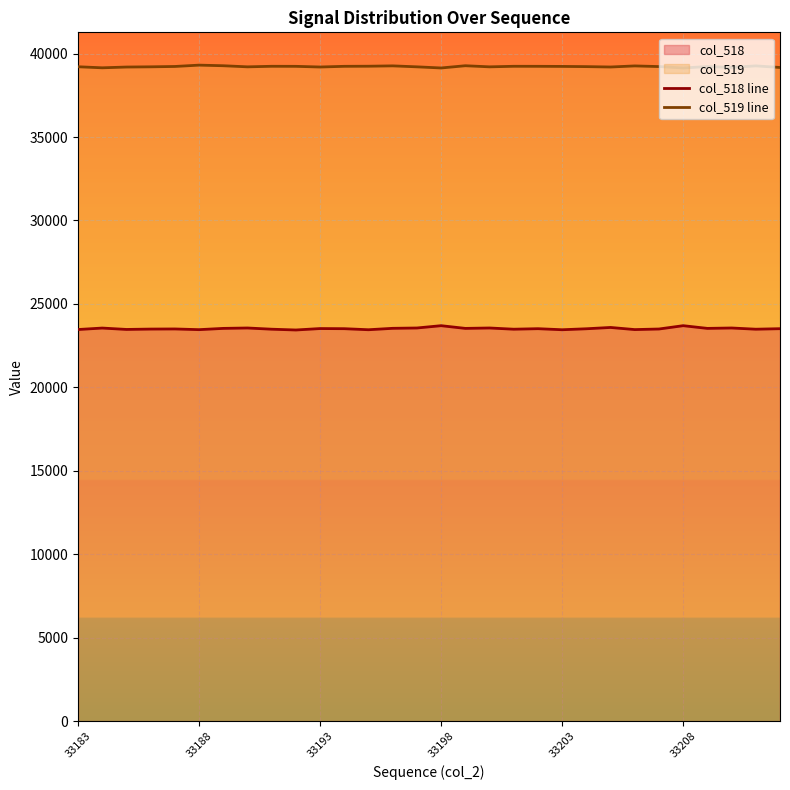

What is the difference between the maximum and minimum values in the col_519 line series?

170